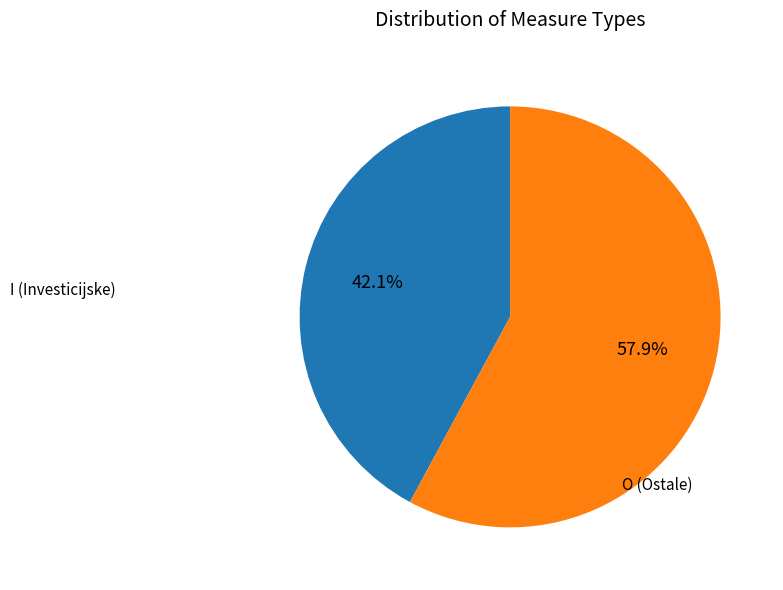

Is there any slice that represents more than half of the pie?

Yes